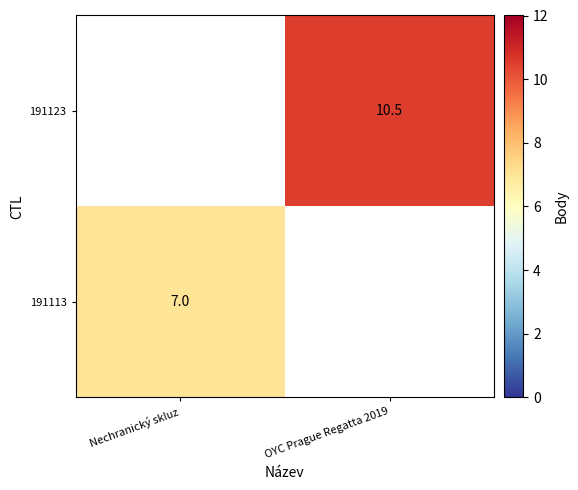

The value of 191123 at OYC Prague Regatta 2019 is 2.8. True or false?

False